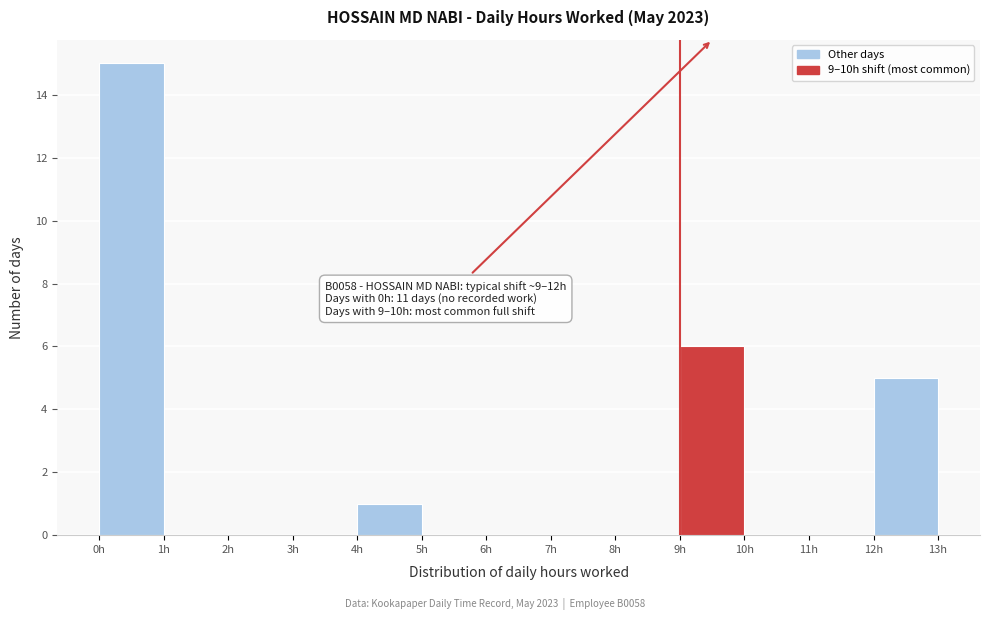

Which range on the x-axis has the tallest bar?

0 to 1